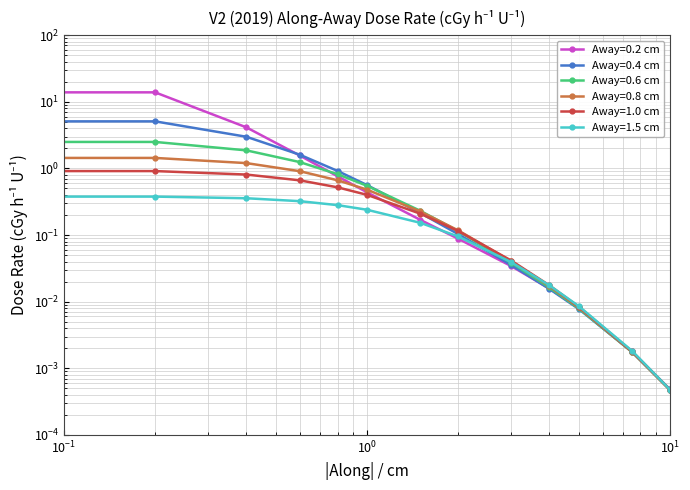

Is it true that Away=0.4 cm equals 0.2 at 1.5?

True